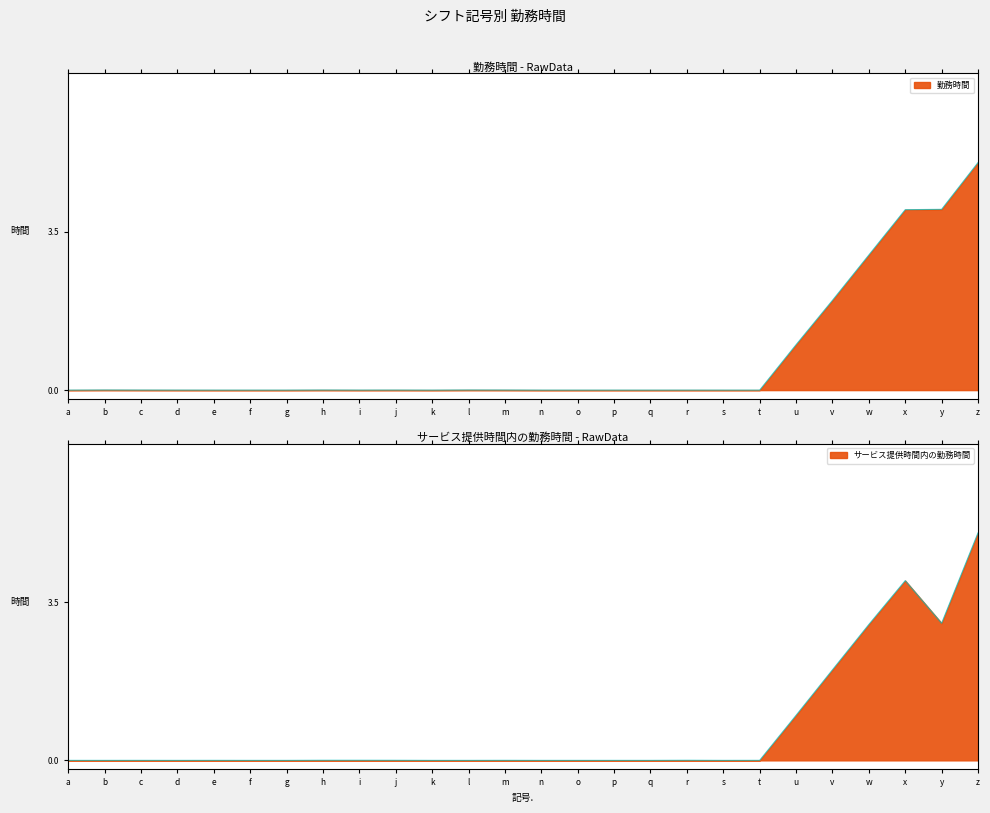

What are all the series names shown in the legend?

勤務時間, サービス提供時間内の勤務時間